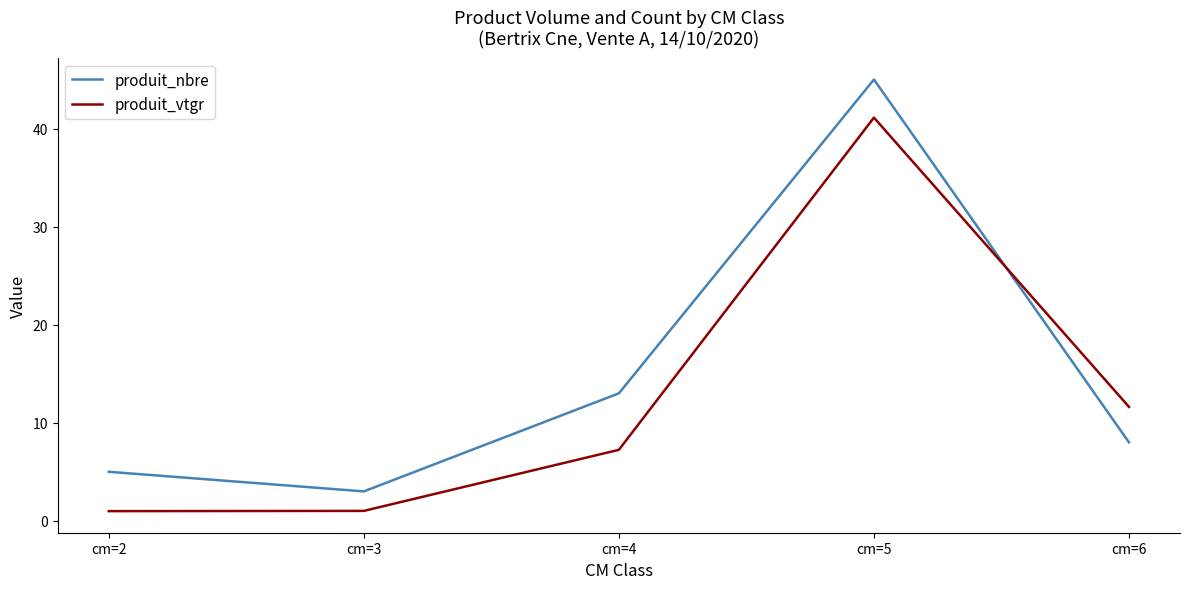

Rank the series at cm=2 from lowest to highest value.

produit_vtgr, produit_nbre